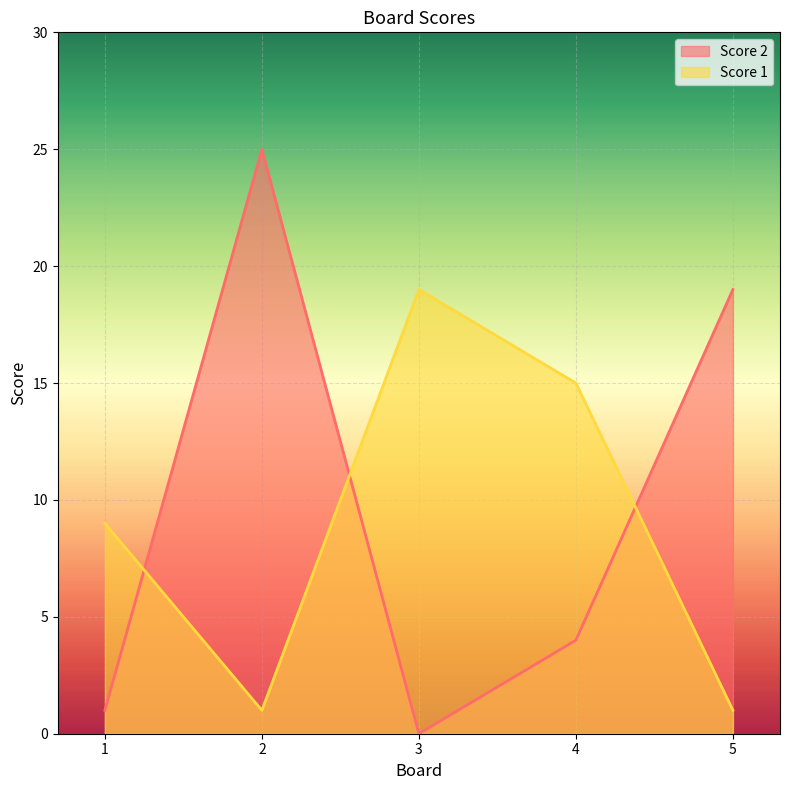

True or false: Score 1 has a value of 1 at 2.

True